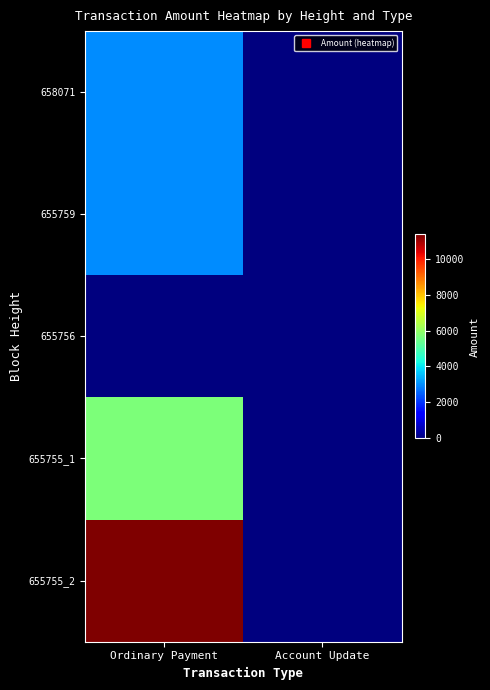

Reading right to left, what are all the values shown in this chart?

658071: Account Update=0.0	Ordinary Payment=3000.0
655759: Account Update=0.0	Ordinary Payment=3000.0
655756: Account Update=0.1	Ordinary Payment=0.0
655755_1: Account Update=0.0	Ordinary Payment=5685.9
655755_2: Account Update=0.0	Ordinary Payment=11346.4